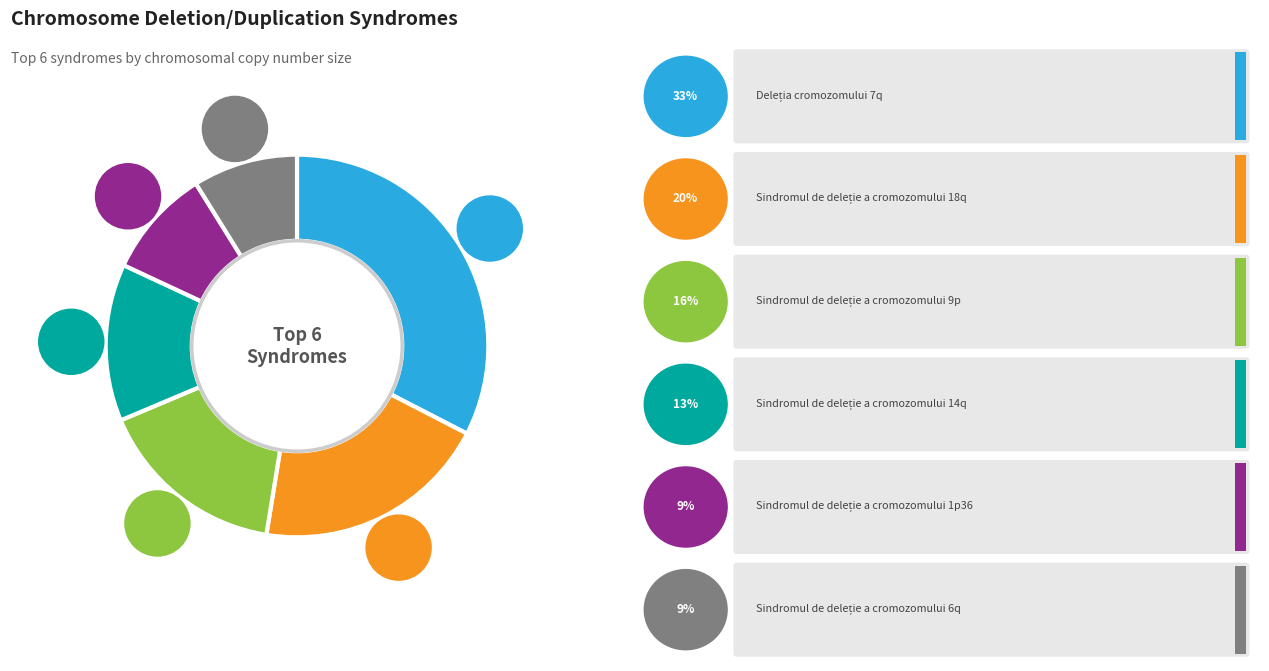

Does 9p account for over 50% of the chart?

No